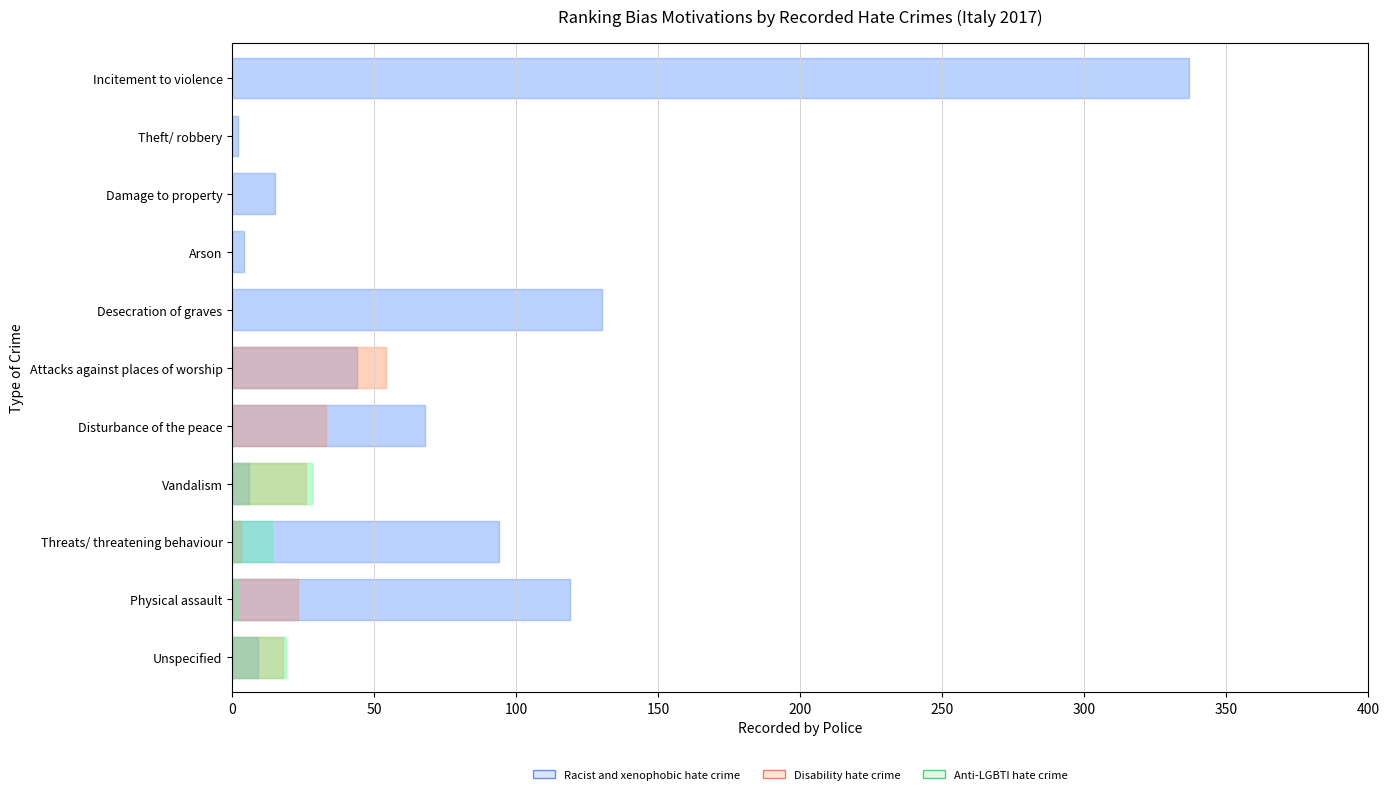

Reading right to left, list all the values displayed in this chart.

Racist and xenophobic hate crime: 337	2	15	4	130	44	68	6	94	119	9
Disability hate crime: 0	0	0	0	0	54	33	26	3	23	18
Anti-LGBTI hate crime: 0	0	0	0	0	0	0	28	14	2	19